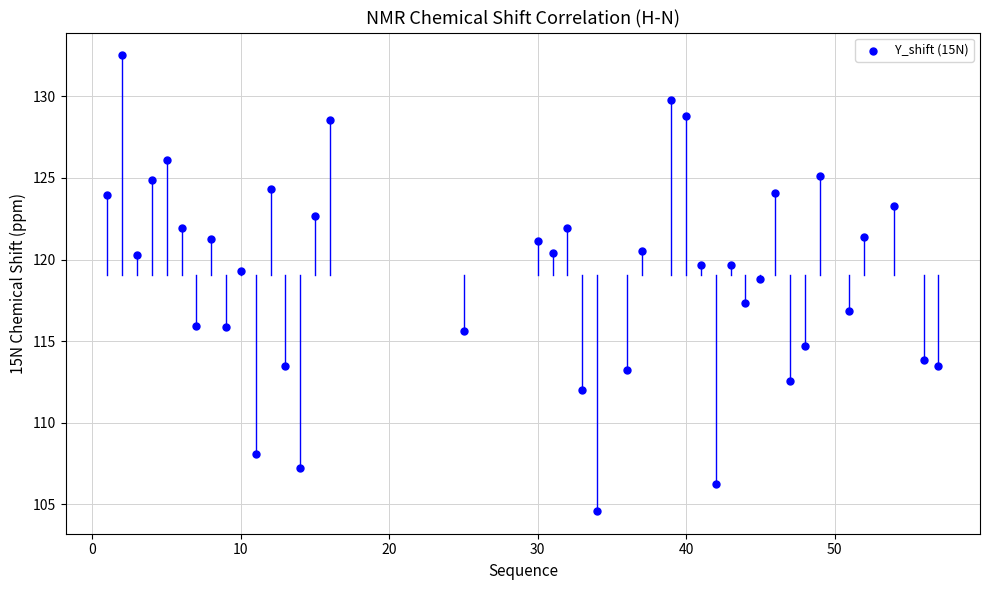

What is the range of X values (max minus min)?

56.0